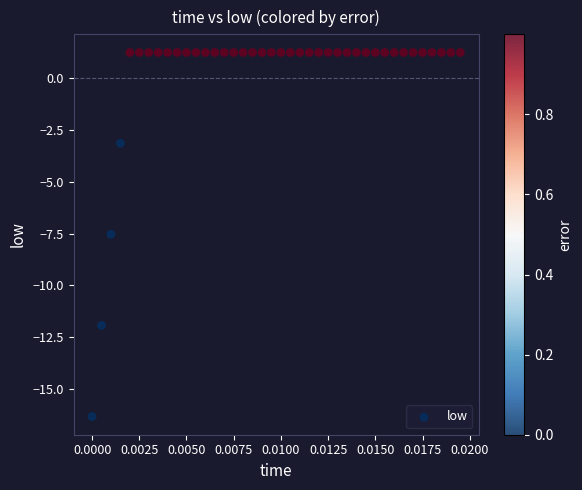

What Y value in the scatter plot is closest to -7?

-7.5